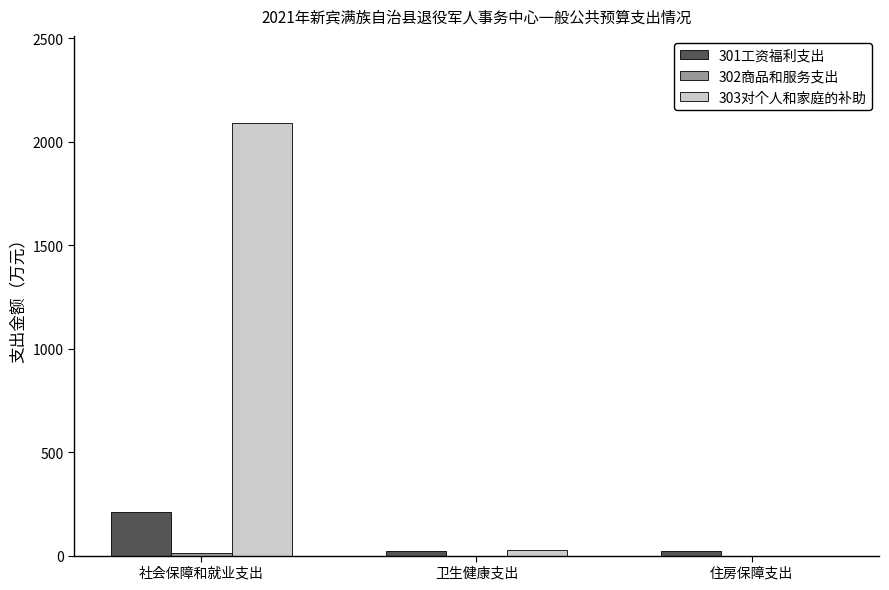

How many groups of bars are there?

3